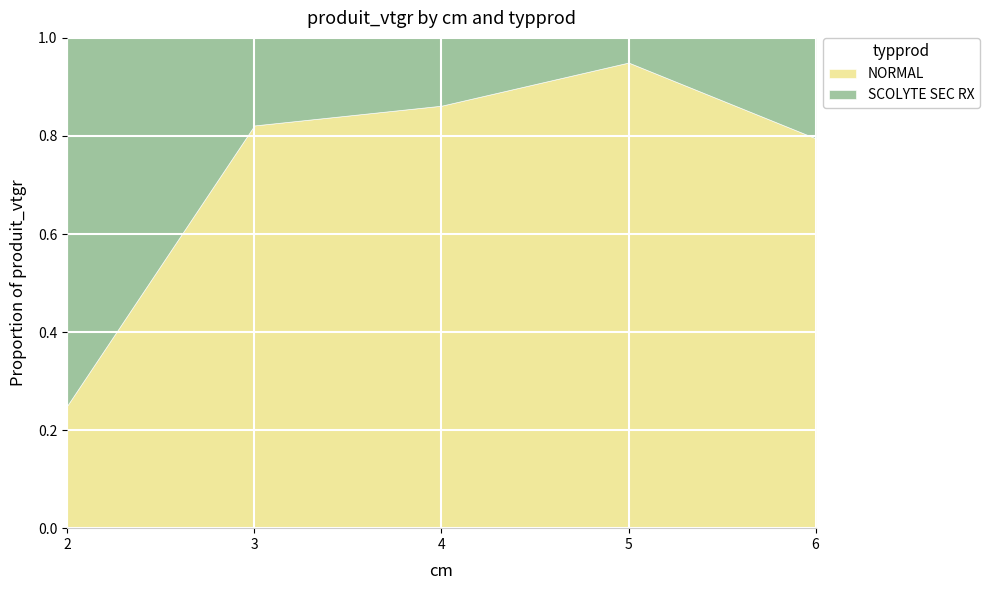

List the labels in order of NORMAL value, smallest first.

2, 6, 3, 4, 5